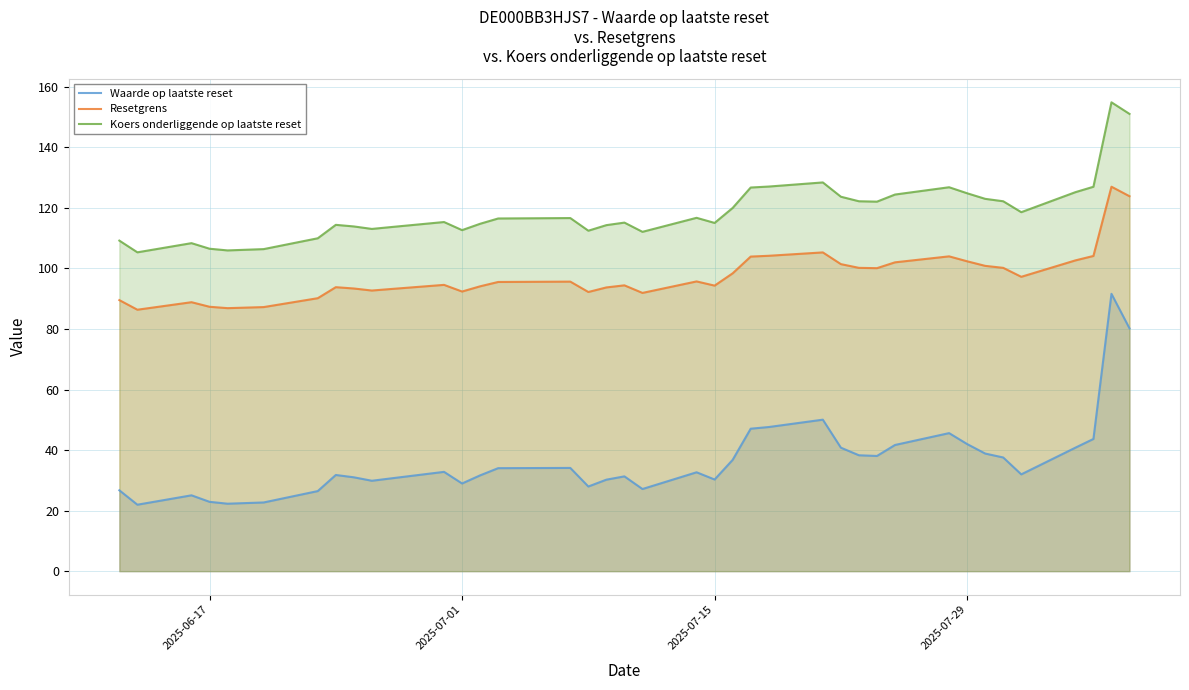

Read the Resetgrens value at 2025-07-29.

102.4